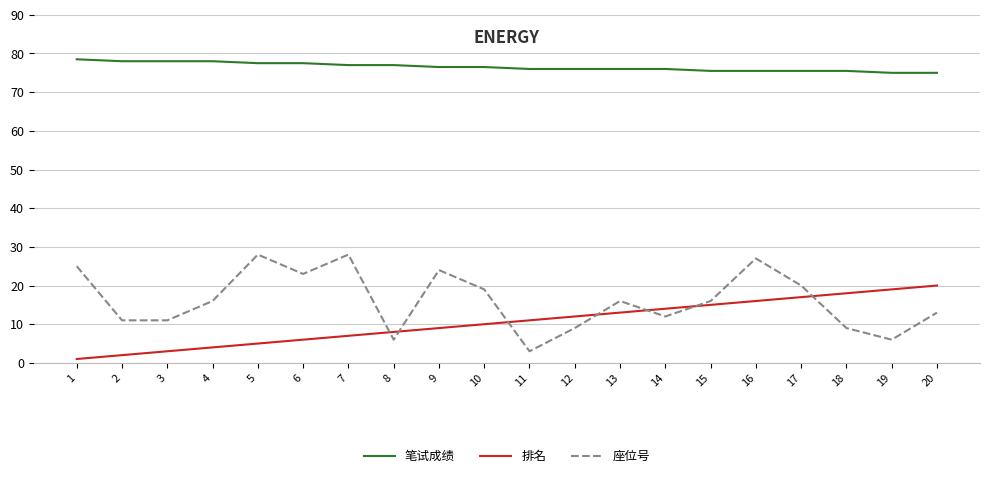

The value of 座位号 at 3 is 11.0. True or false?

True